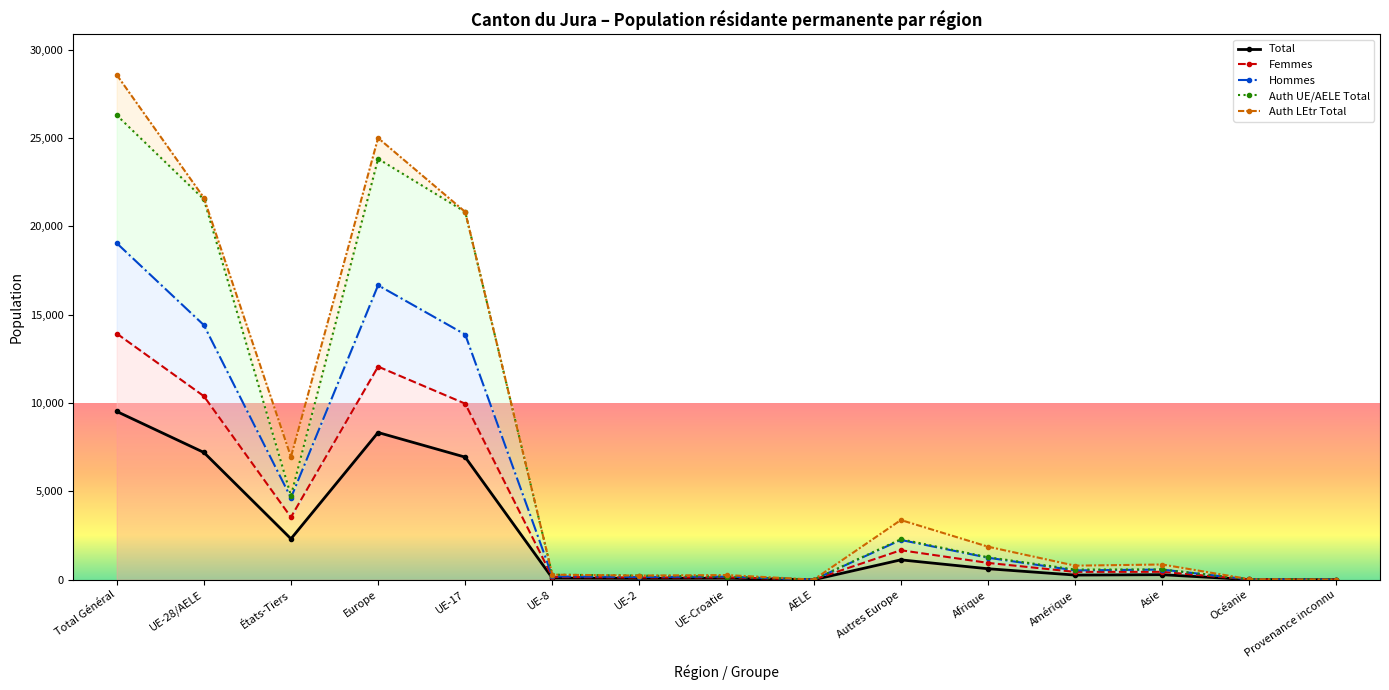

What is the difference between the maximum and minimum values in the Total series?

28566